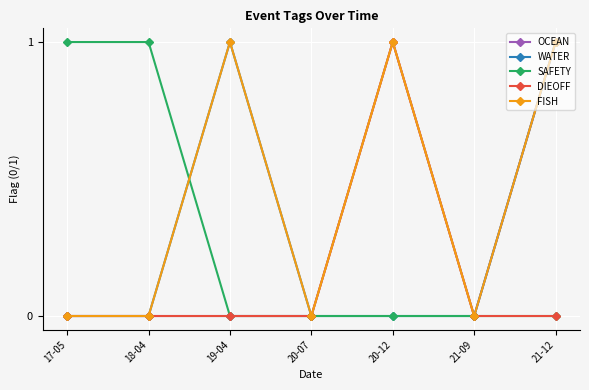

Which series has the largest total across all categories?

FISH